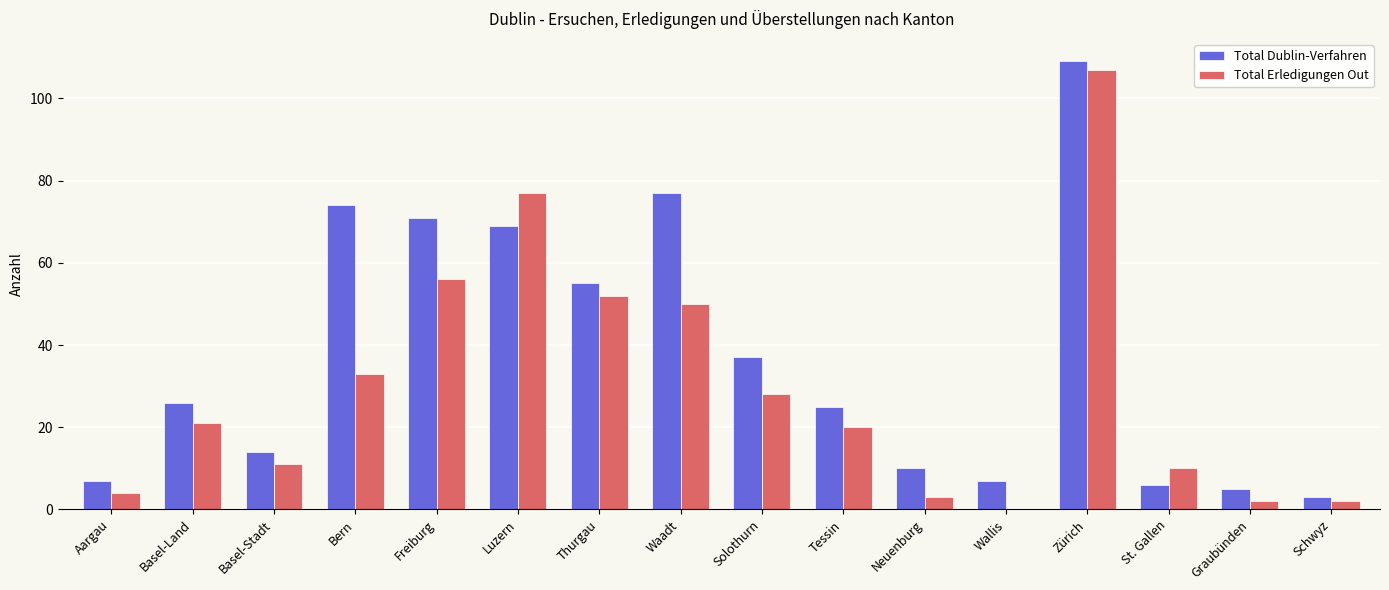

At which category is the sum across all series the highest?

Zürich